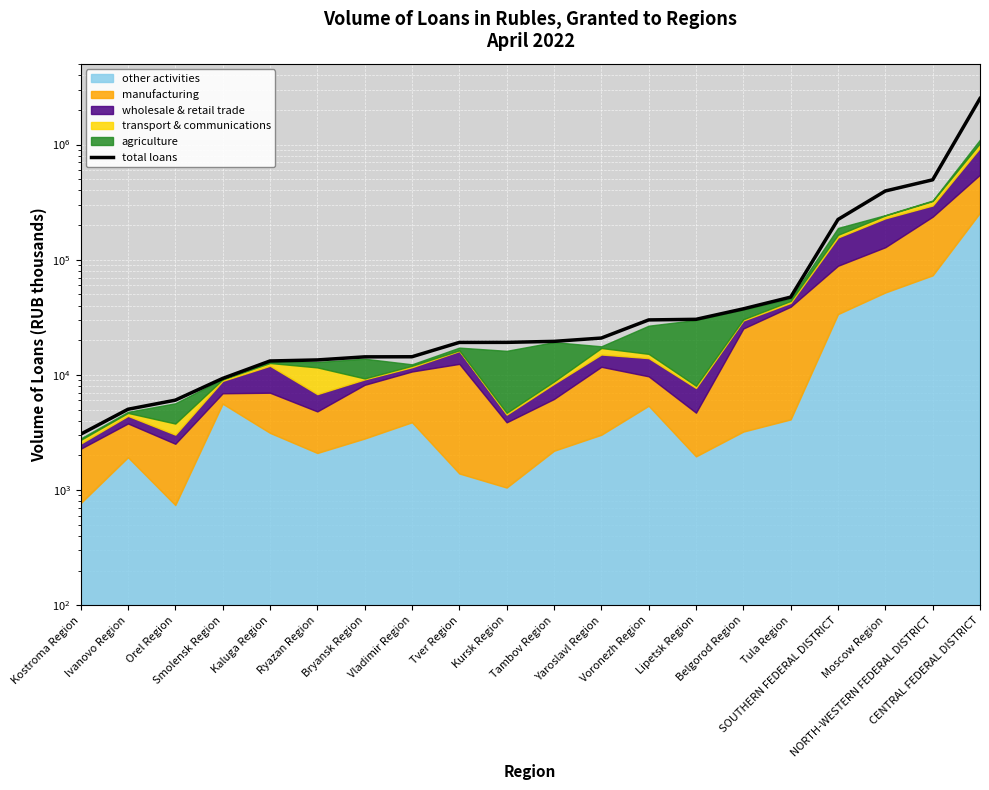

Where is the data nearest to the value 1255454?

NORTH-WESTERN FEDERAL DISTRICT